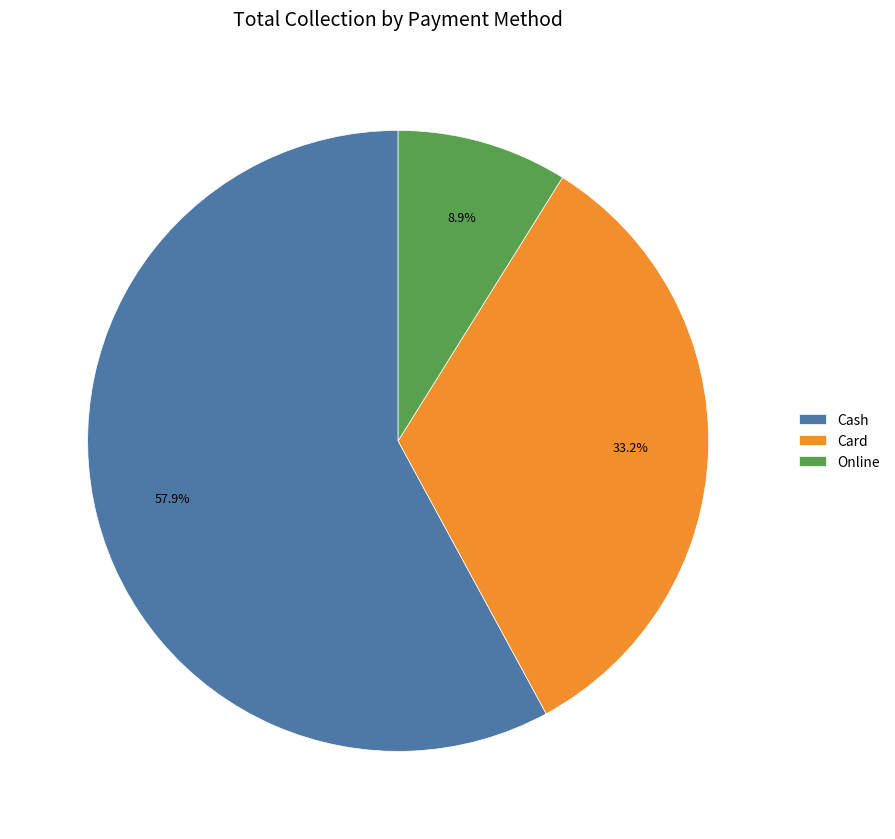

Count the number of slices in the pie.

3